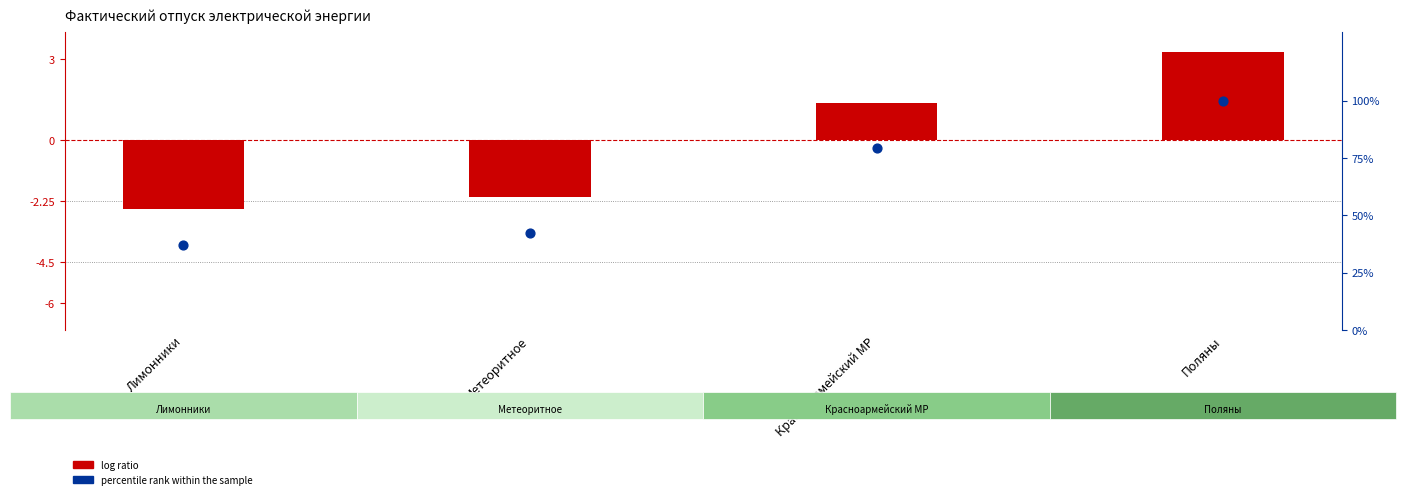

What is the total value across all series at Лимонники?

34.7